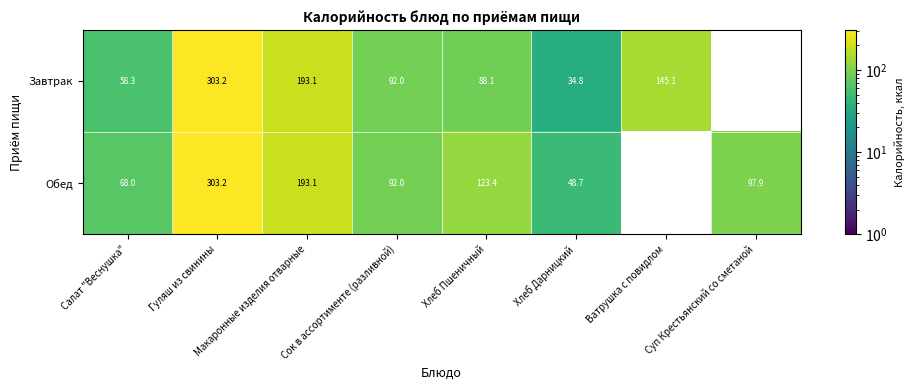

Which series changed the most between Салат "Веснушка" and Макаронные изделия отварные?

Завтрак